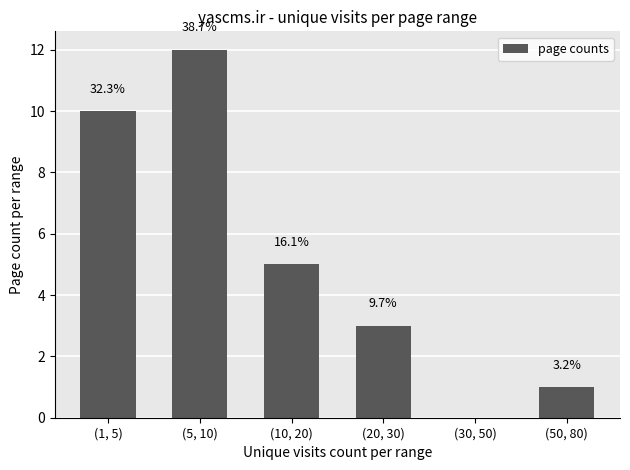

Are the bars horizontal?

No